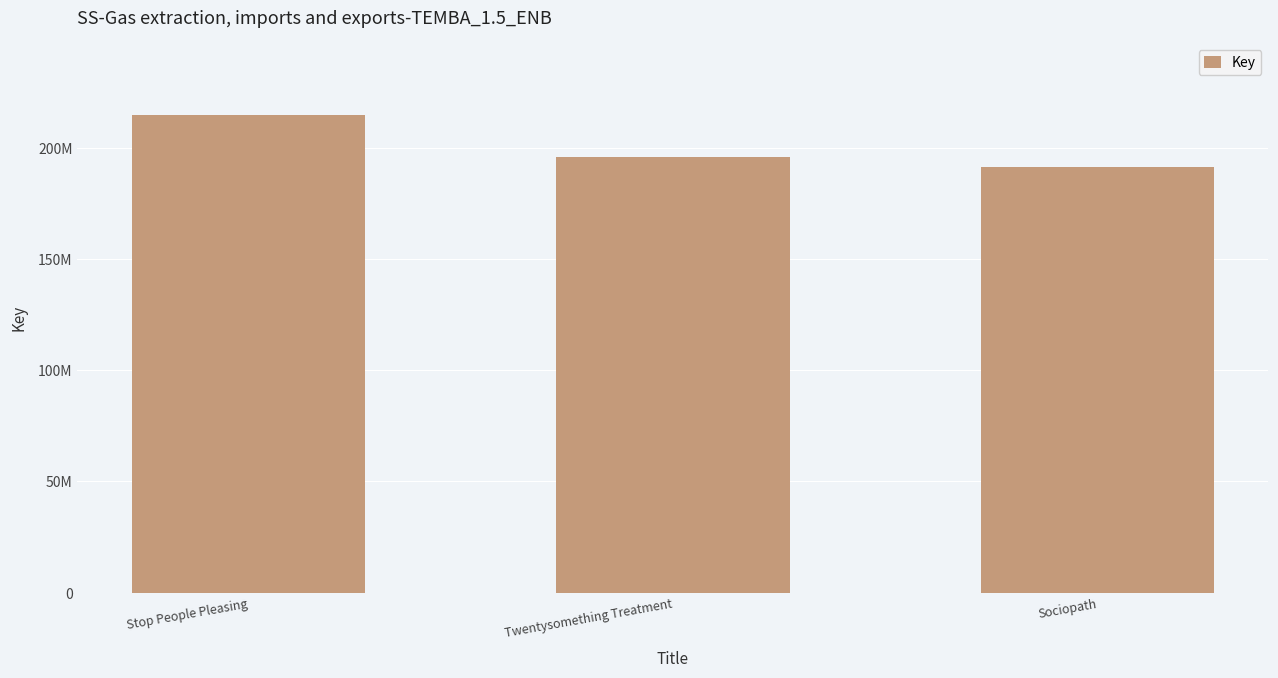

Are the bars horizontal?

No